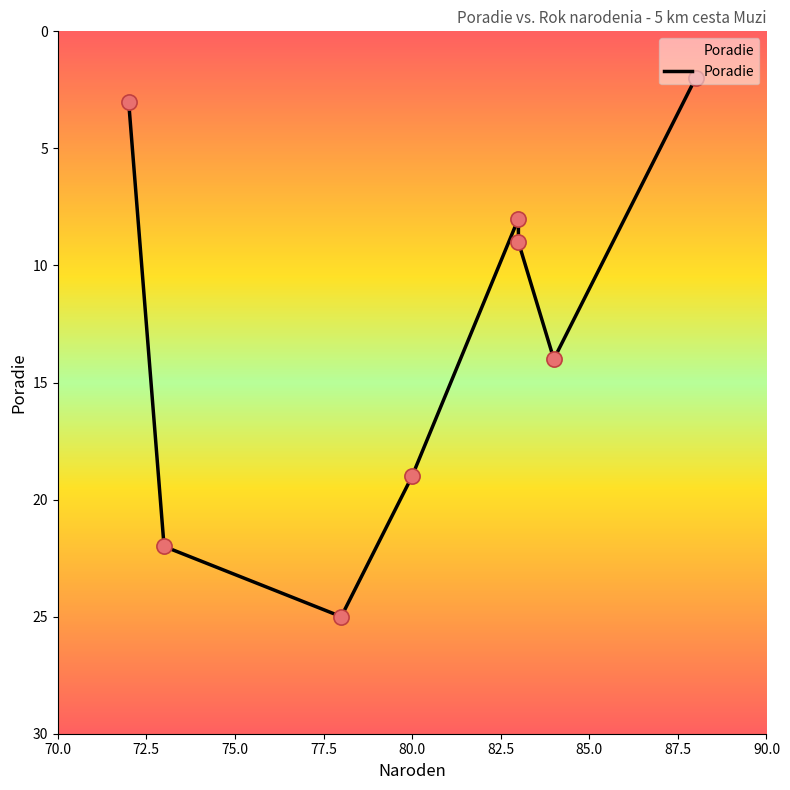

Approximately how many times larger is the value at 75.0 compared to 77.5?

1.3